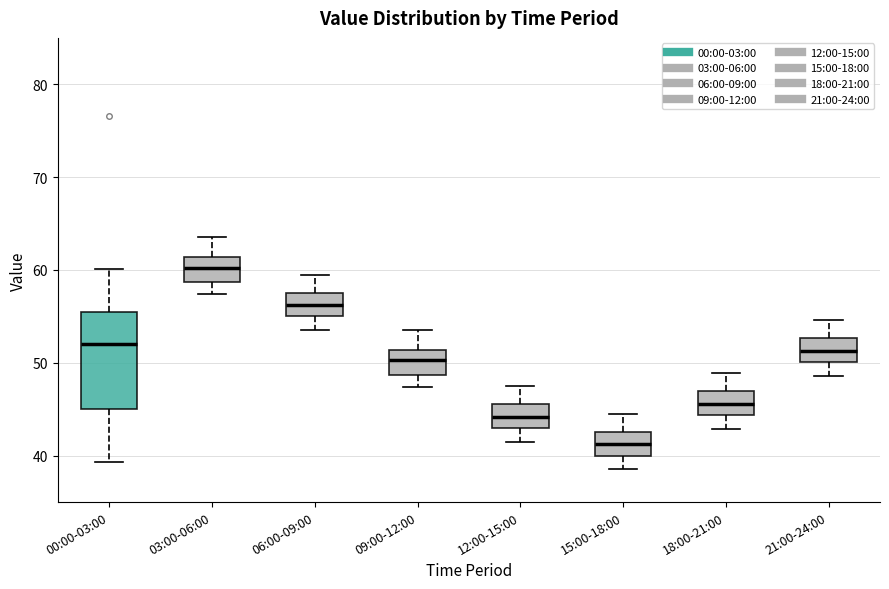

Reading left to right, transcribe this box plot: for each box, give where its median line is, the range the box spans, and where its two whiskers end, as read against the y-axis. The values are not printed on the chart, so give them approximately, as read against the axis.

00:00-03:00: median 52, box 45 to 55, whiskers 39 to 60
03:00-06:00: median 60, box 59 to 61, whiskers 57 to 64
06:00-09:00: median 56, box 55 to 58, whiskers 54 to 60
09:00-12:00: median 50, box 49 to 51, whiskers 47 to 54
12:00-15:00: median 44, box 43 to 46, whiskers 42 to 48
15:00-18:00: median 41, box 40 to 43, whiskers 39 to 45
18:00-21:00: median 46, box 44 to 47, whiskers 43 to 49
21:00-24:00: median 51, box 50 to 53, whiskers 49 to 55